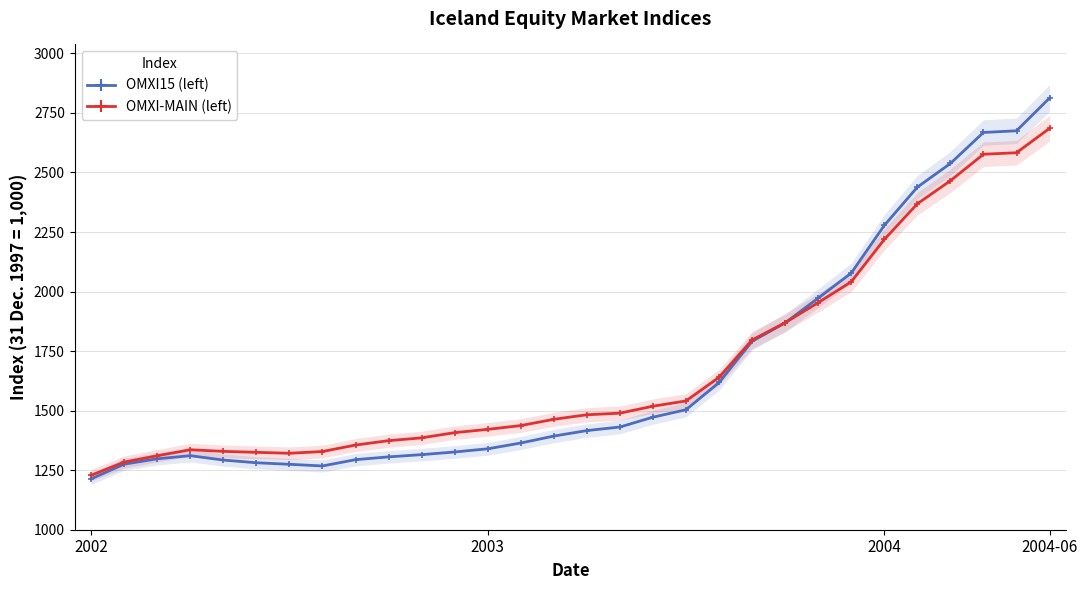

Which series ends up on top after the final intersection of OMXI-MAIN (left) and OMXI15 (left)?

OMXI15 (left)